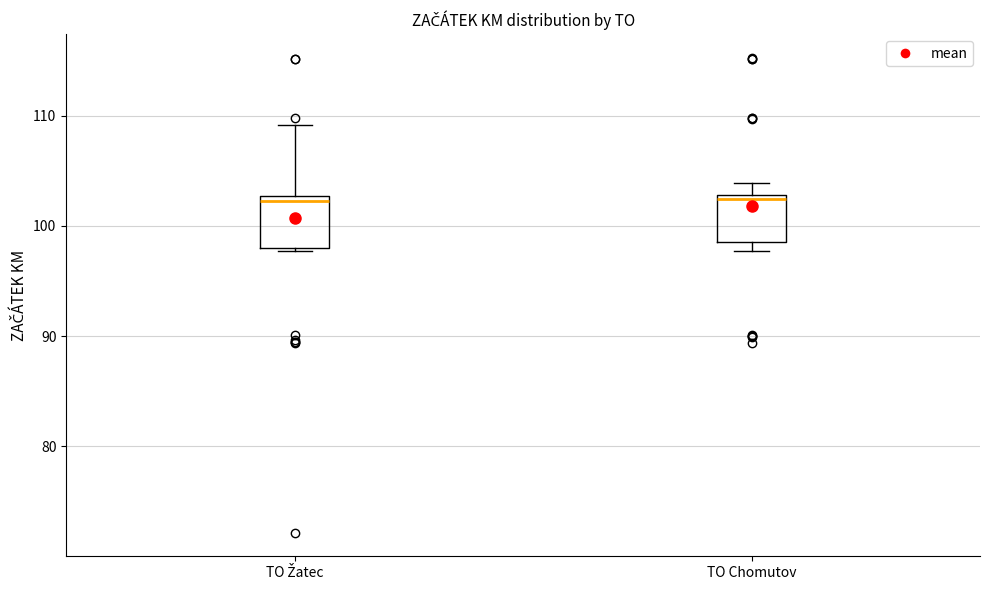

Where does the upper whisker of the box for TO Žatec end on the y-axis? The values are not printed on the chart, so give them approximately, as read against the axis.

109